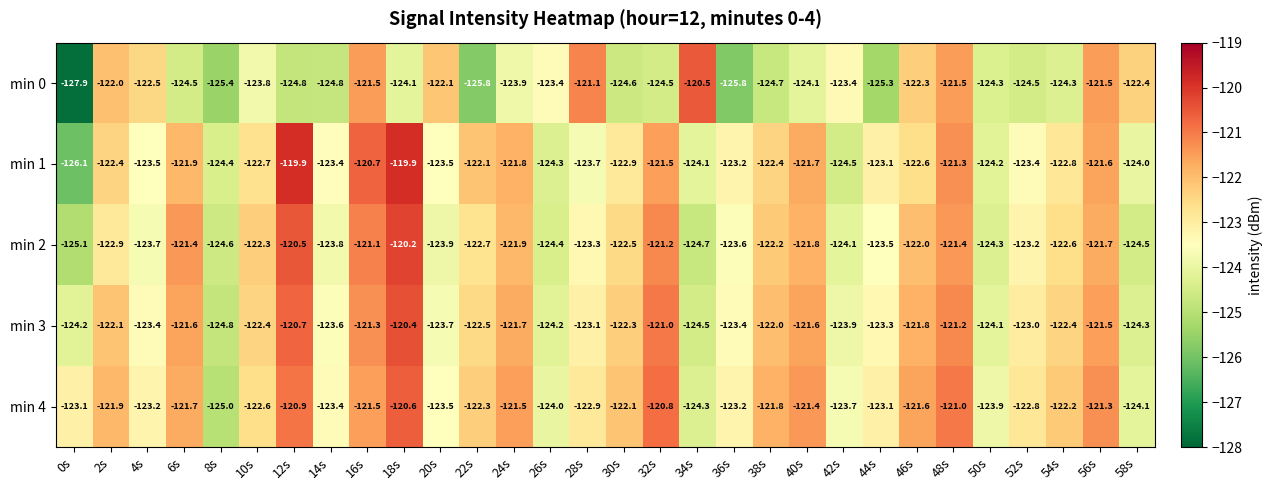

Read the min 4 value at 58s.

-124.1